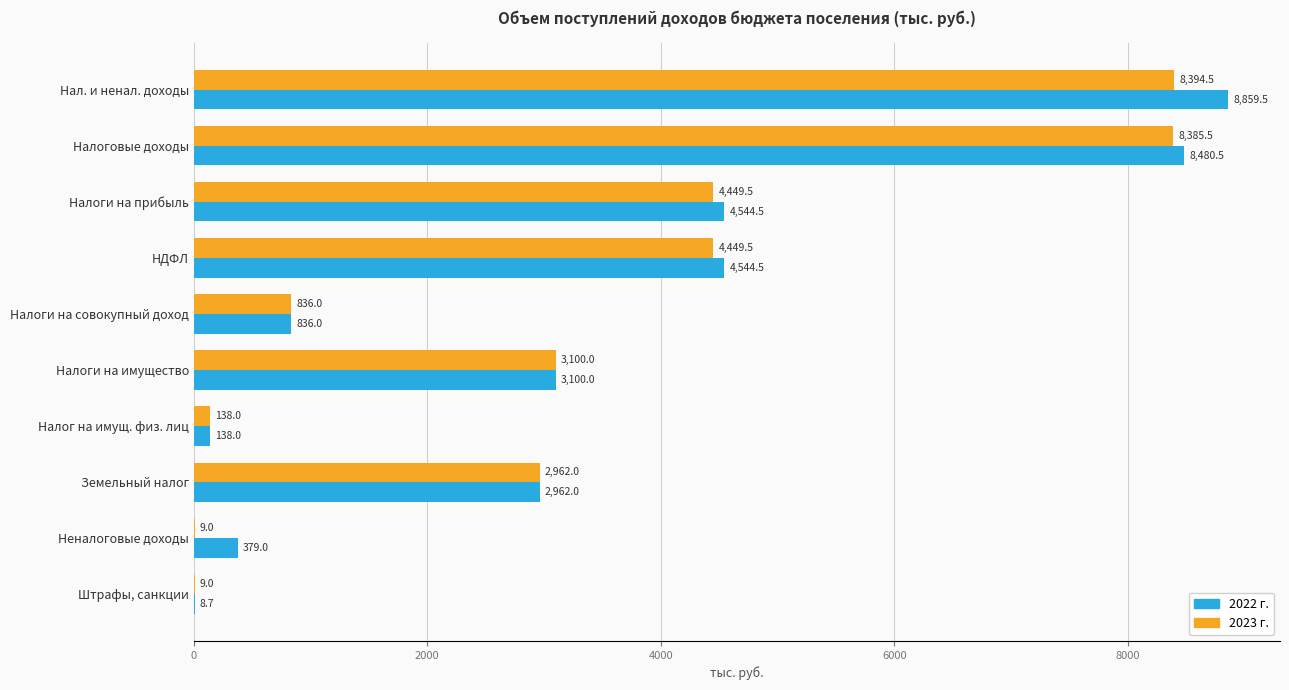

Between Налог на имущ. физ. лиц and Неналоговые доходы, which series saw the biggest shift?

2022 г.